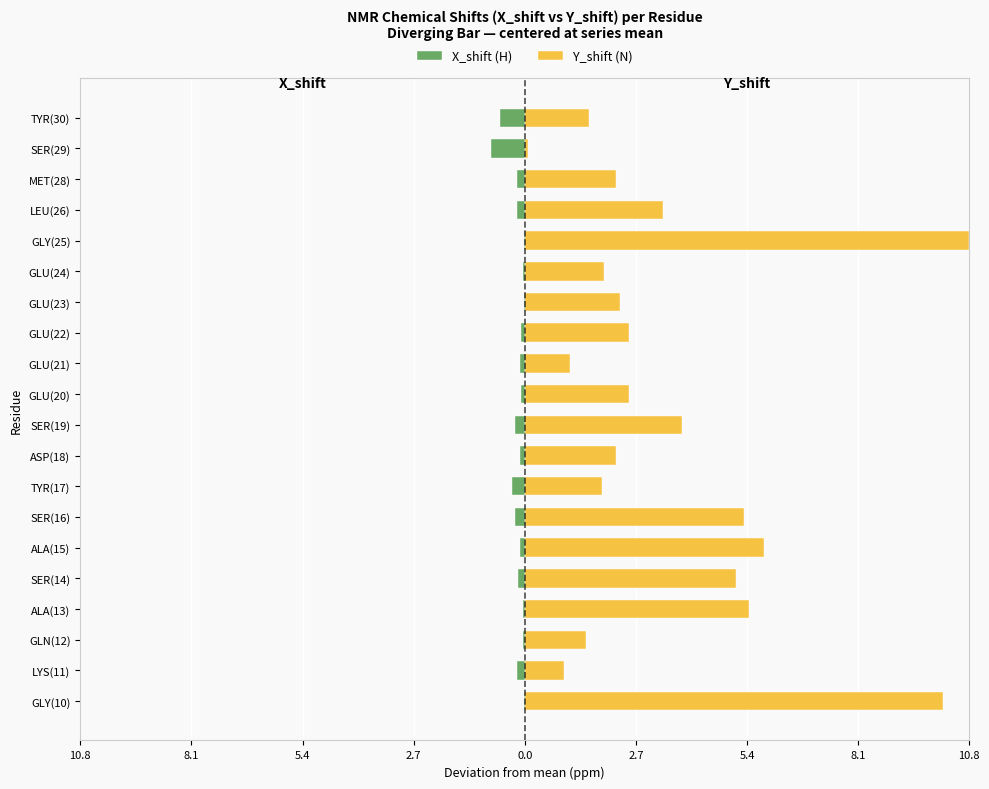

Rank the series by their maximum value, from lowest to highest.

X_shift (H), Y_shift (N)